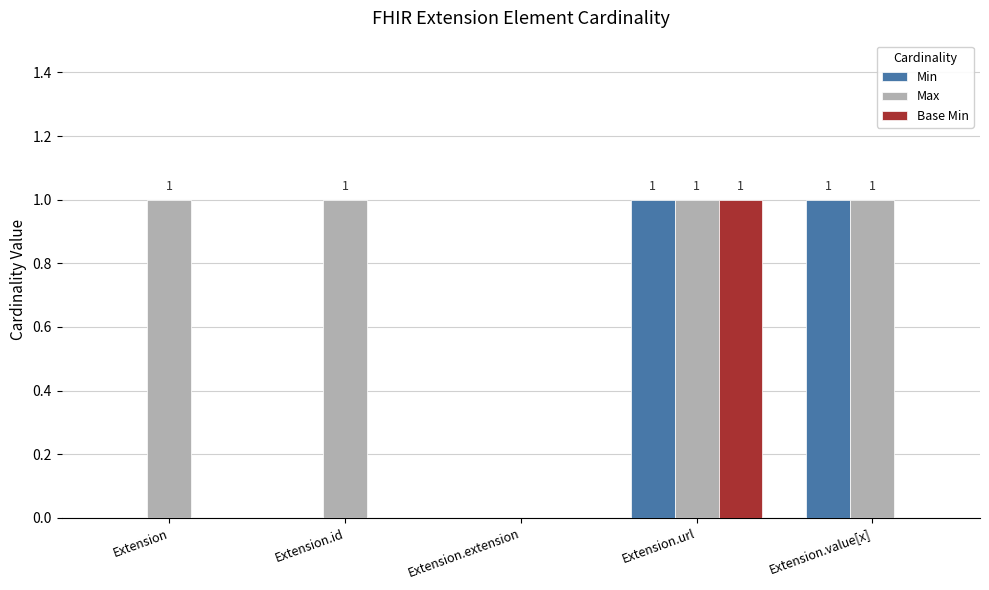

True or false: Base Min has a value of 0 at Extension.

True